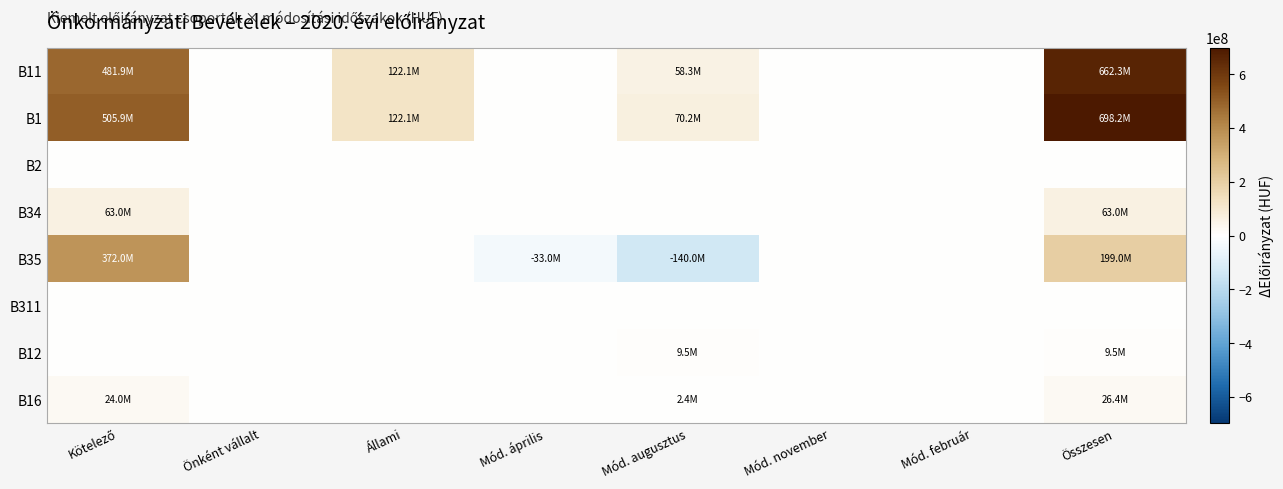

What is the greatest value displayed?

698159247